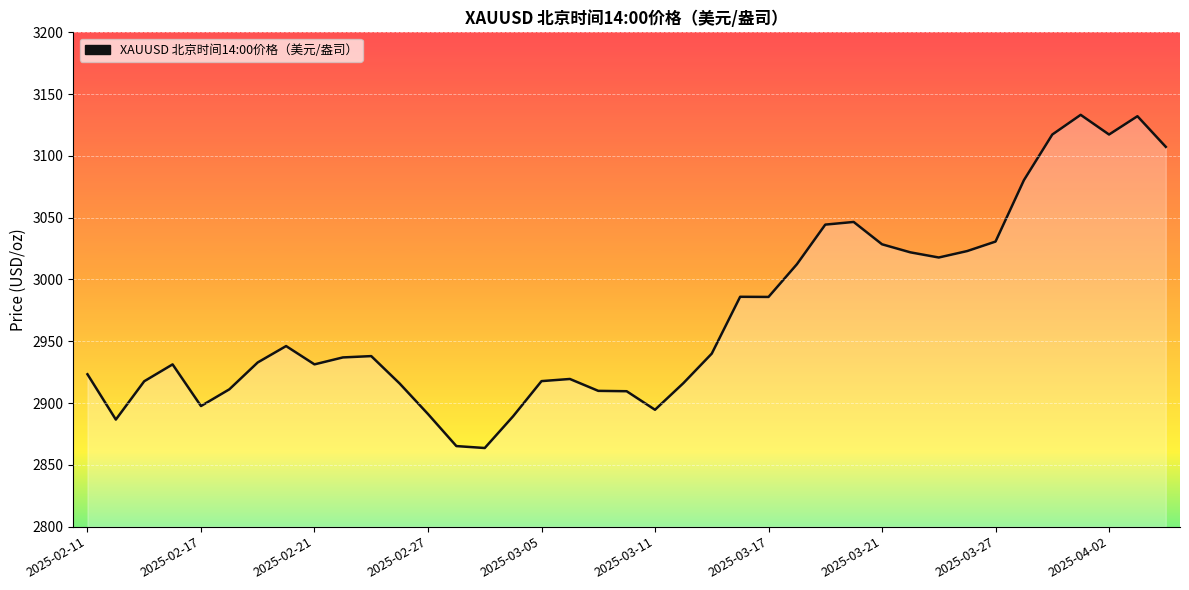

What is the minimum value shown in the chart?

2863.6